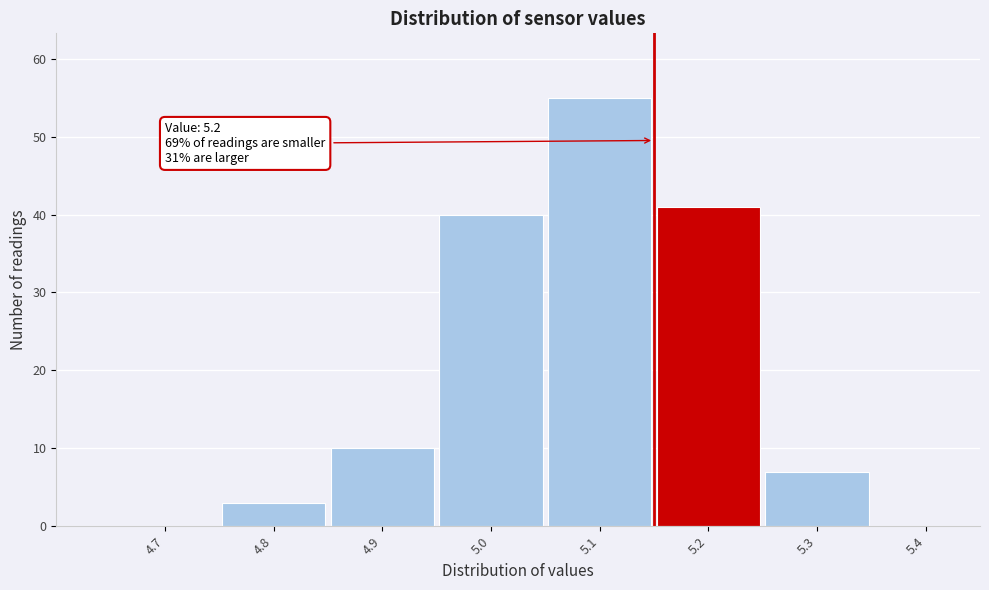

Reading left to right, extract all data points from this chart.

4.7=0	4.8=3	4.9=10	5.0=40	5.1=55	5.2=41	5.3=7	5.4=0